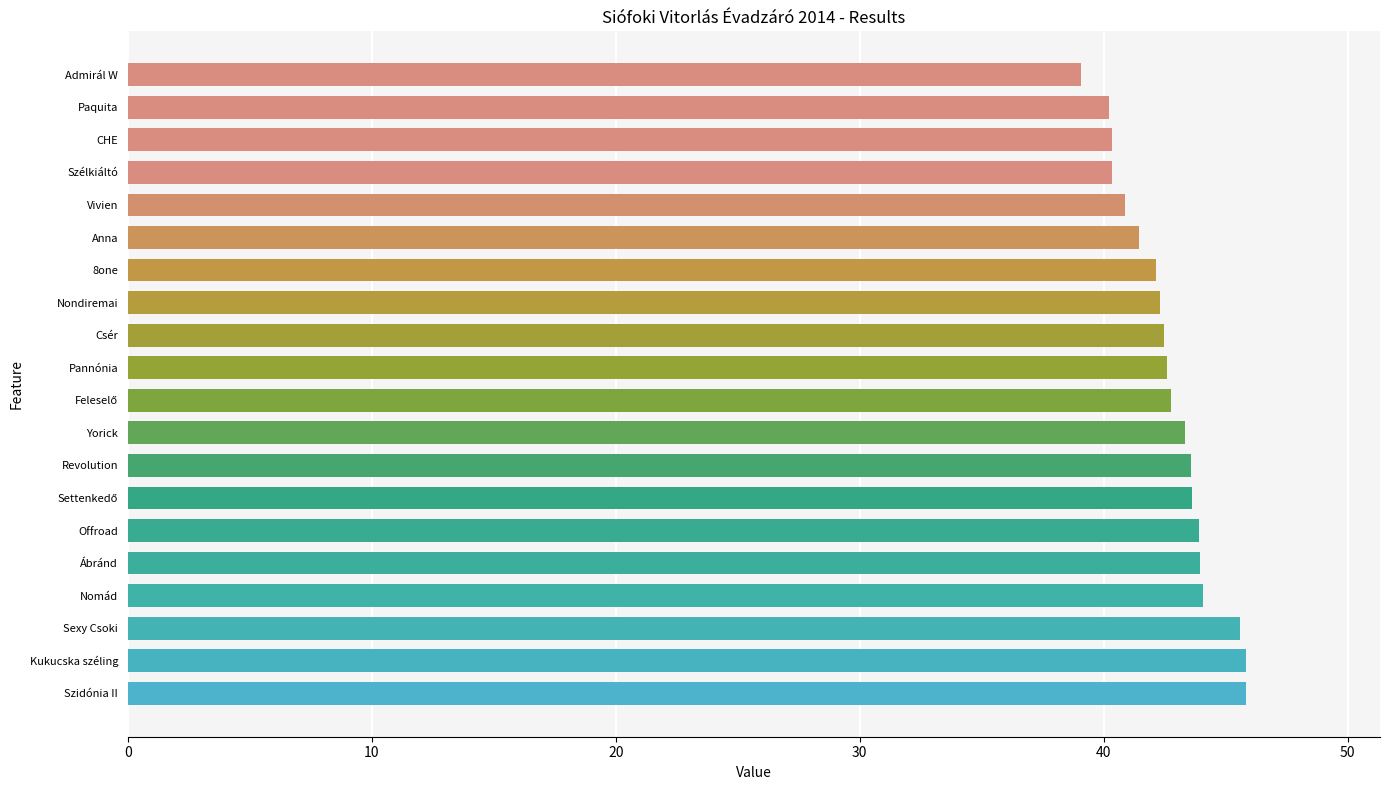

How many bars are there in total?

20